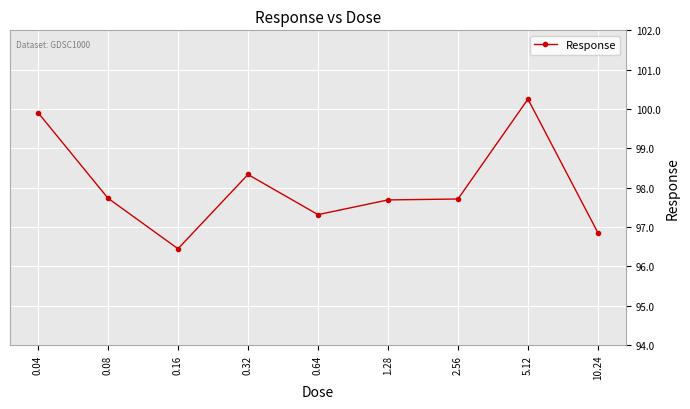

At which category does the data reach its first local peak?

0.32